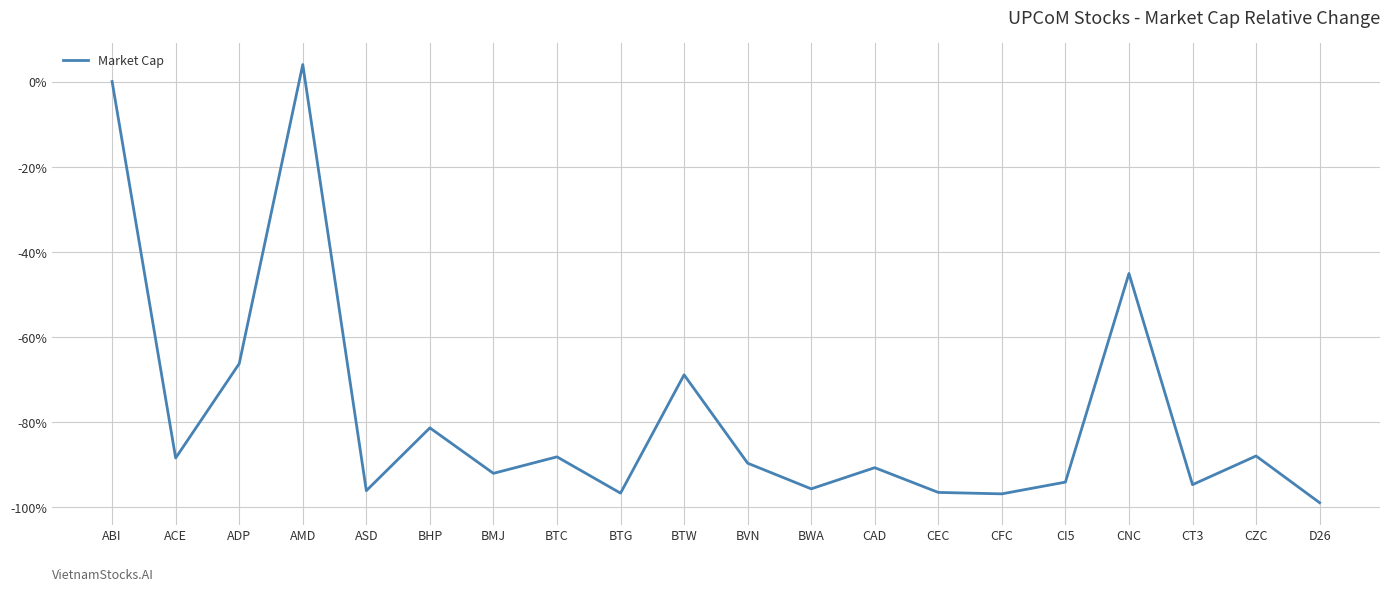

What is the difference between the maximum and minimum values?

102.9